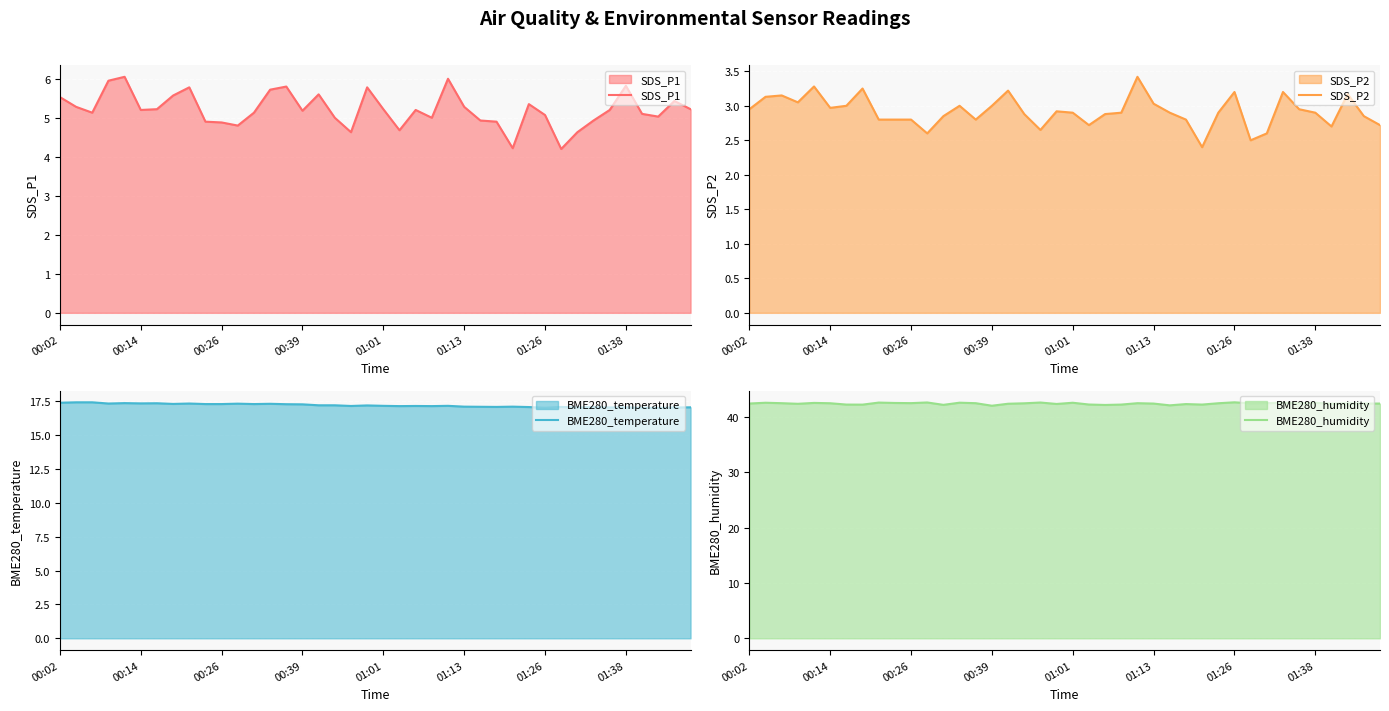

List the series in order of their peak value, lowest first.

SDS_P2, SDS_P1, BME280_temperature, BME280_humidity